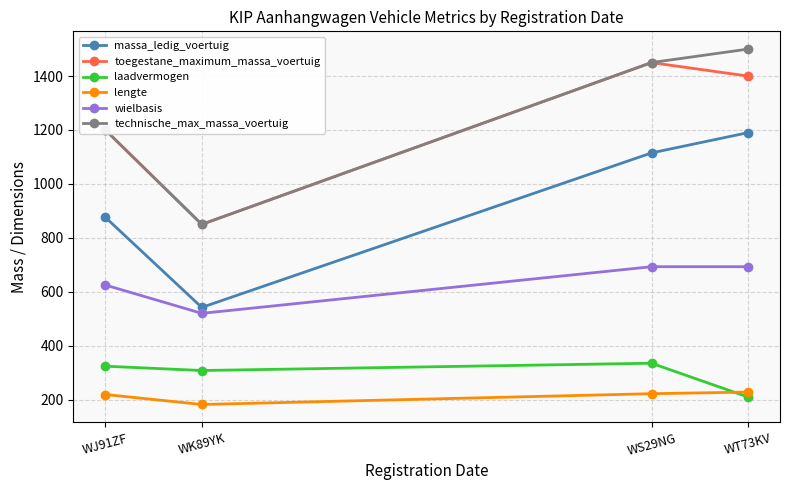

What is the spread (max minus min) of values at WJ91ZF?

981